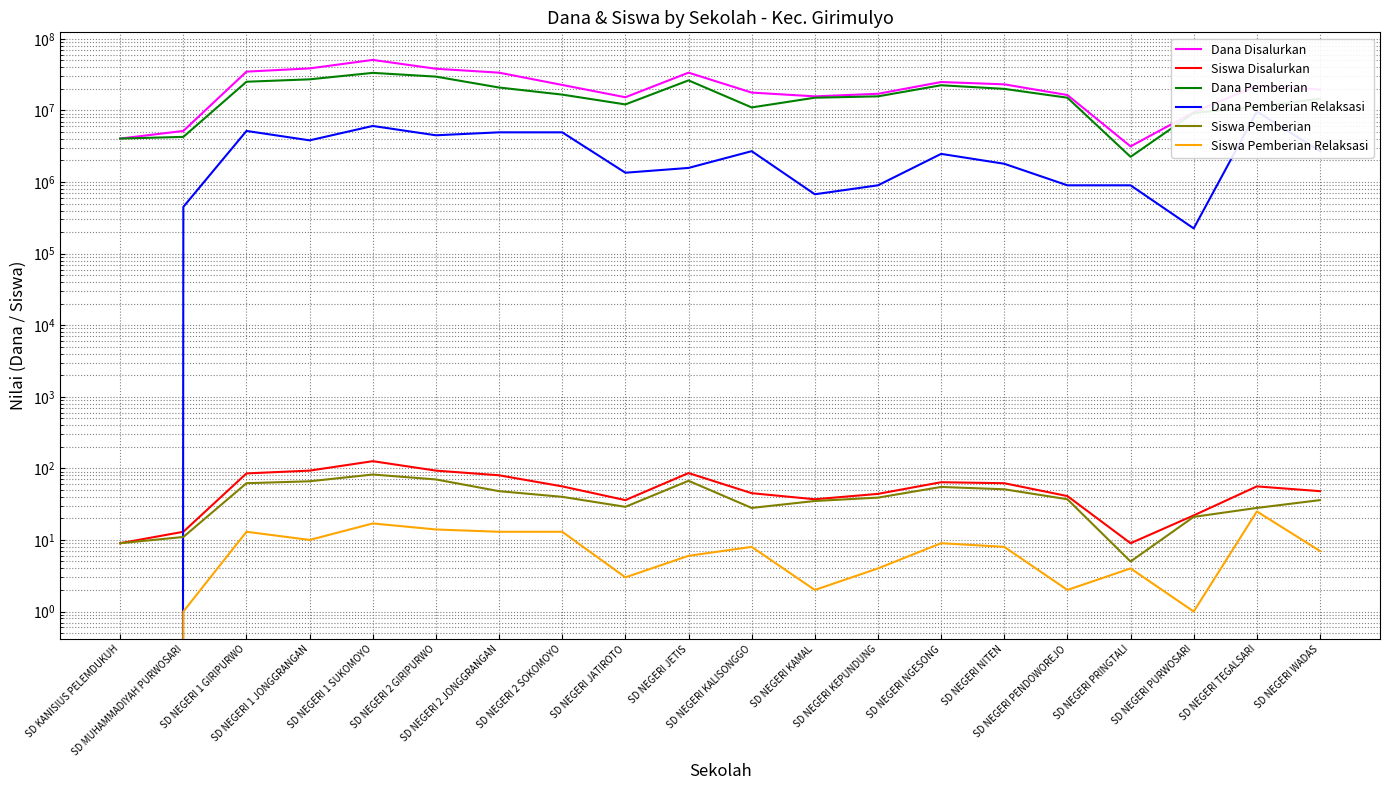

Which series has the largest total across all categories?

Dana Disalurkan